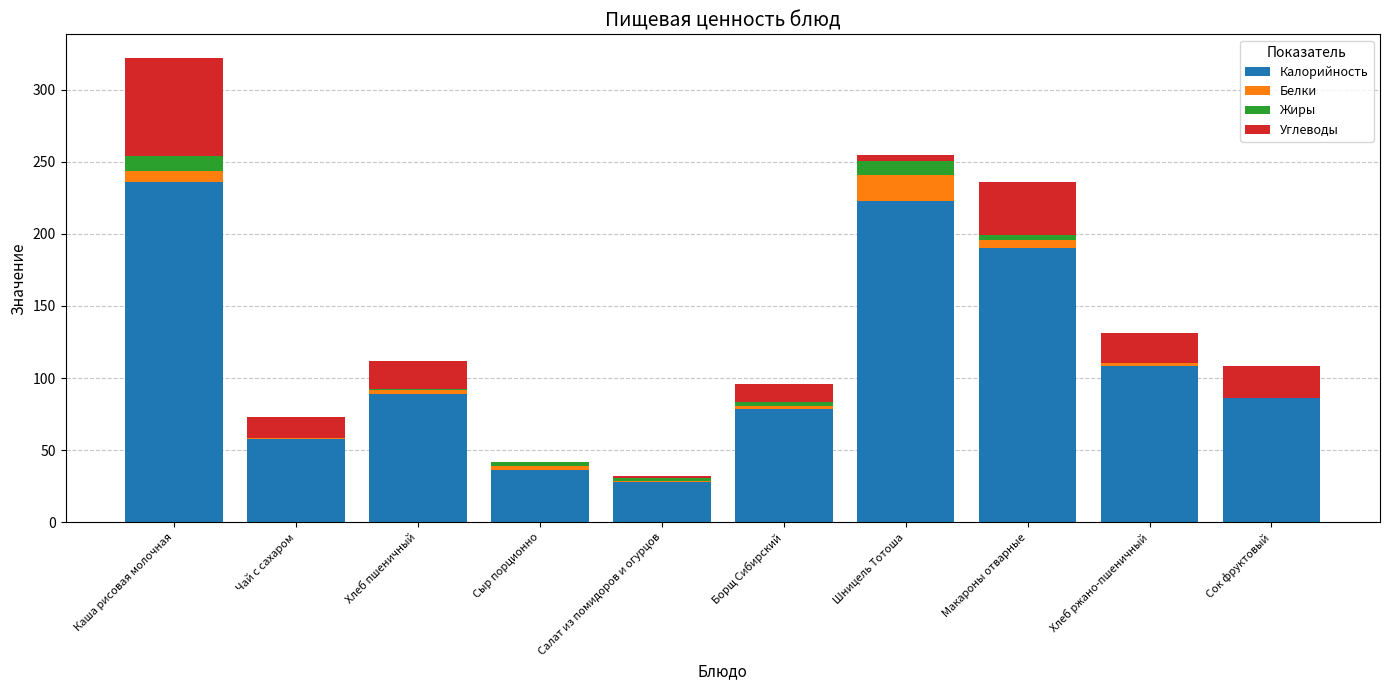

The Калорийность series shows 86.0 at Сок фруктовый. True or false?

True